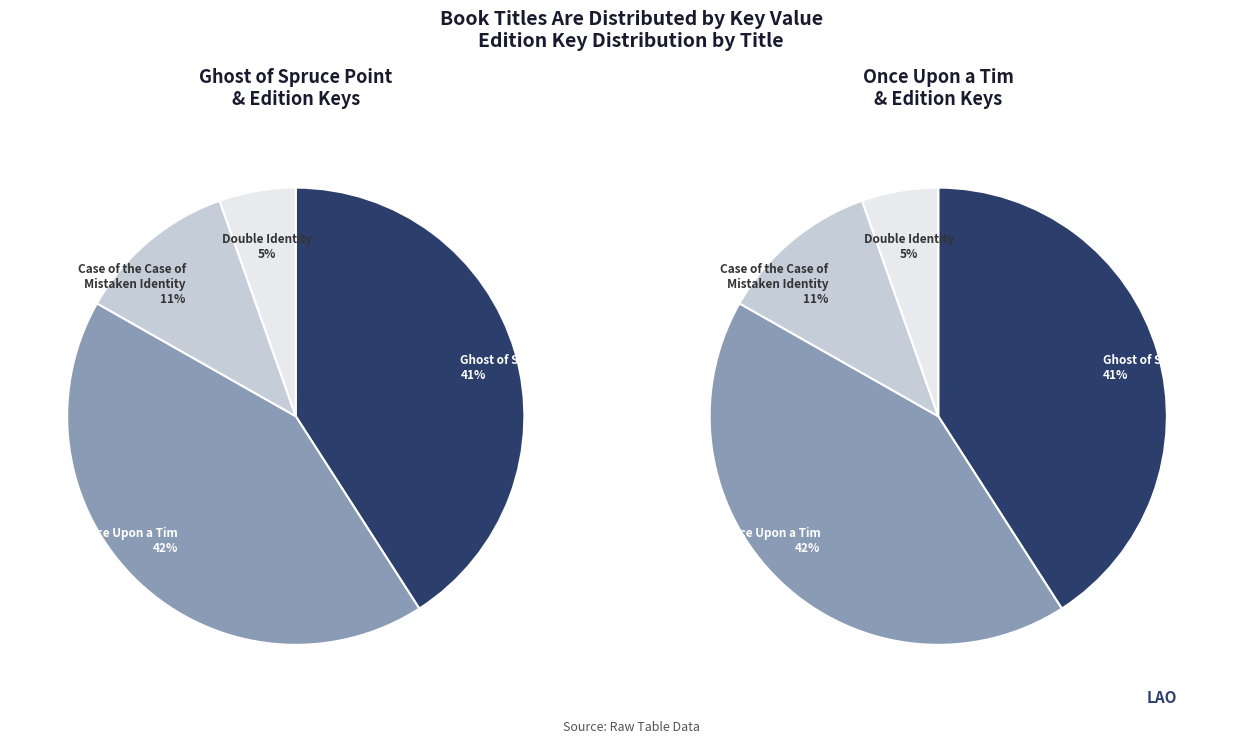

Does Ghost of Spruce Point represent more than half of the total?

No